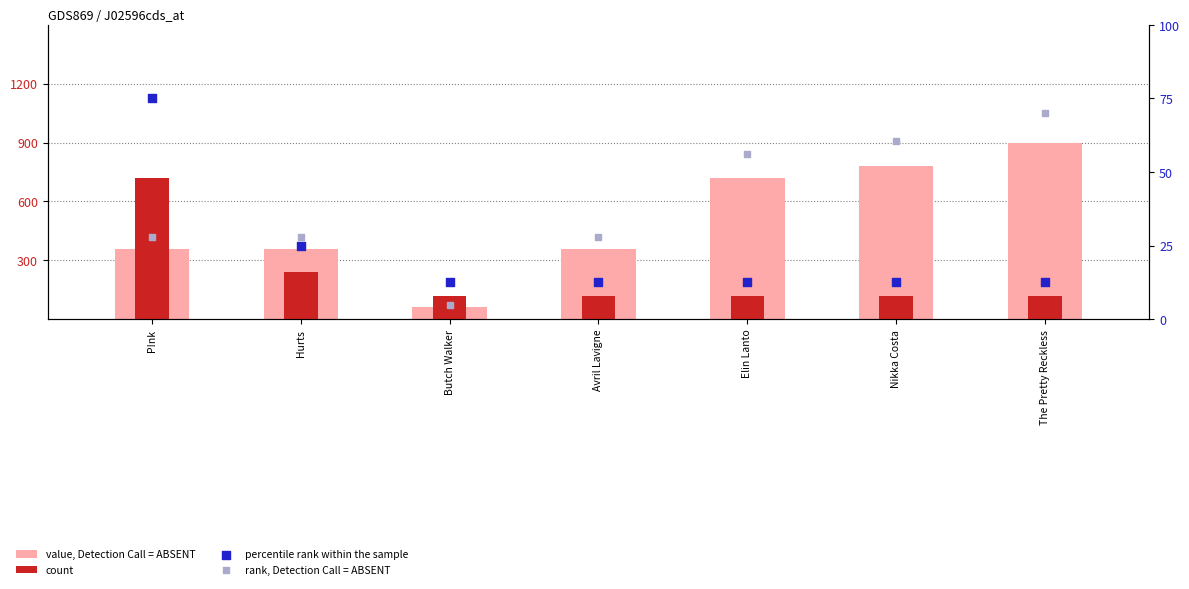

What is the total value across all series at P!nk?

1183.0